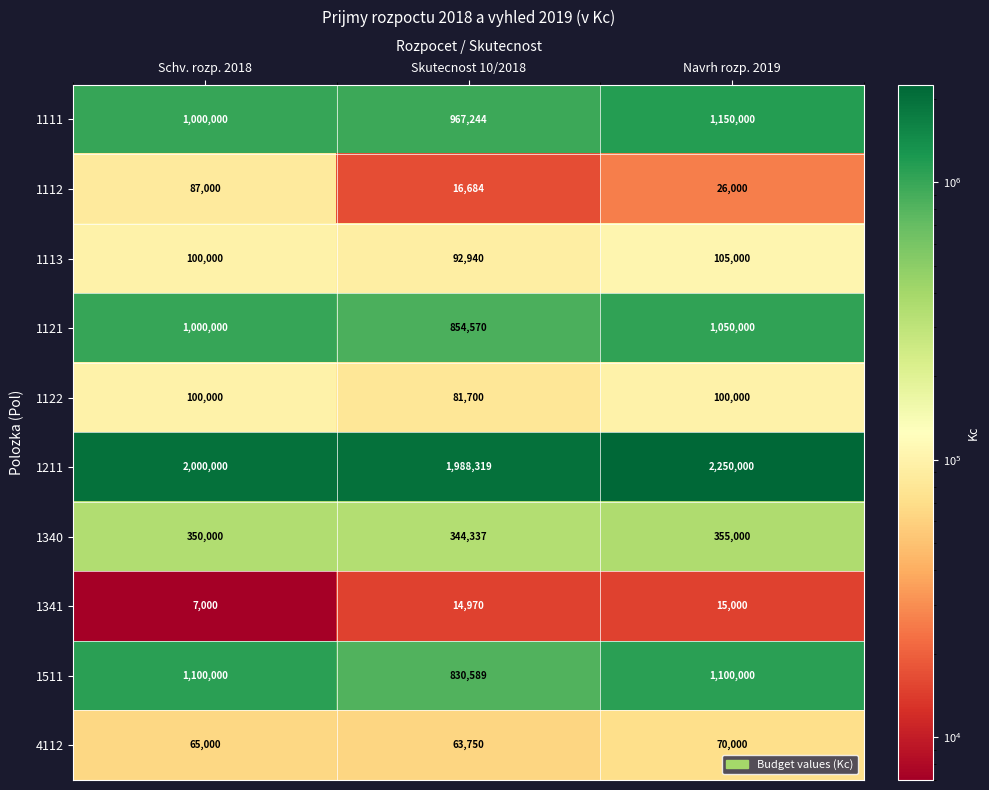

Reading left to right, list all the values displayed in this chart.

1111: Schv. rozp. 2018=1000000	Skutecnost 10/2018=967244	Navrh rozp. 2019=1150000
1112: Schv. rozp. 2018=87000	Skutecnost 10/2018=16684	Navrh rozp. 2019=26000
1113: Schv. rozp. 2018=100000	Skutecnost 10/2018=92940	Navrh rozp. 2019=105000
1121: Schv. rozp. 2018=1000000	Skutecnost 10/2018=854570	Navrh rozp. 2019=1050000
1122: Schv. rozp. 2018=100000	Skutecnost 10/2018=81700	Navrh rozp. 2019=100000
1211: Schv. rozp. 2018=2000000	Skutecnost 10/2018=1988319	Navrh rozp. 2019=2250000
1340: Schv. rozp. 2018=350000	Skutecnost 10/2018=344337	Navrh rozp. 2019=355000
1341: Schv. rozp. 2018=7000	Skutecnost 10/2018=14970	Navrh rozp. 2019=15000
1511: Schv. rozp. 2018=1100000	Skutecnost 10/2018=830589	Navrh rozp. 2019=1100000
4112: Schv. rozp. 2018=65000	Skutecnost 10/2018=63750	Navrh rozp. 2019=70000